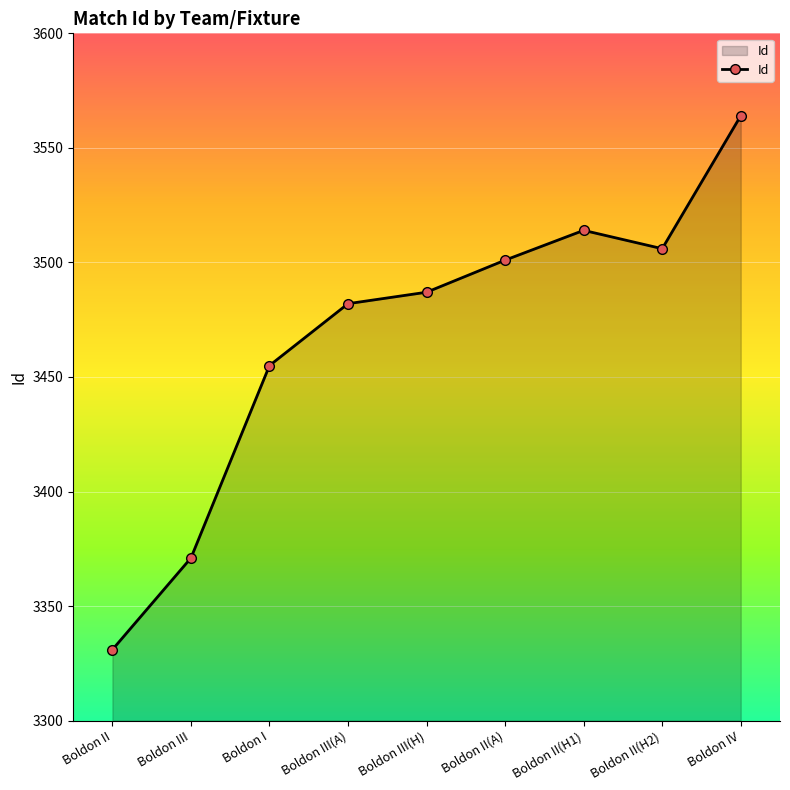

List the labels in order of value, smallest first.

Boldon II, Boldon III, Boldon I, Boldon III(A), Boldon III(H), Boldon II(A), Boldon II(H2), Boldon II(H1), Boldon IV